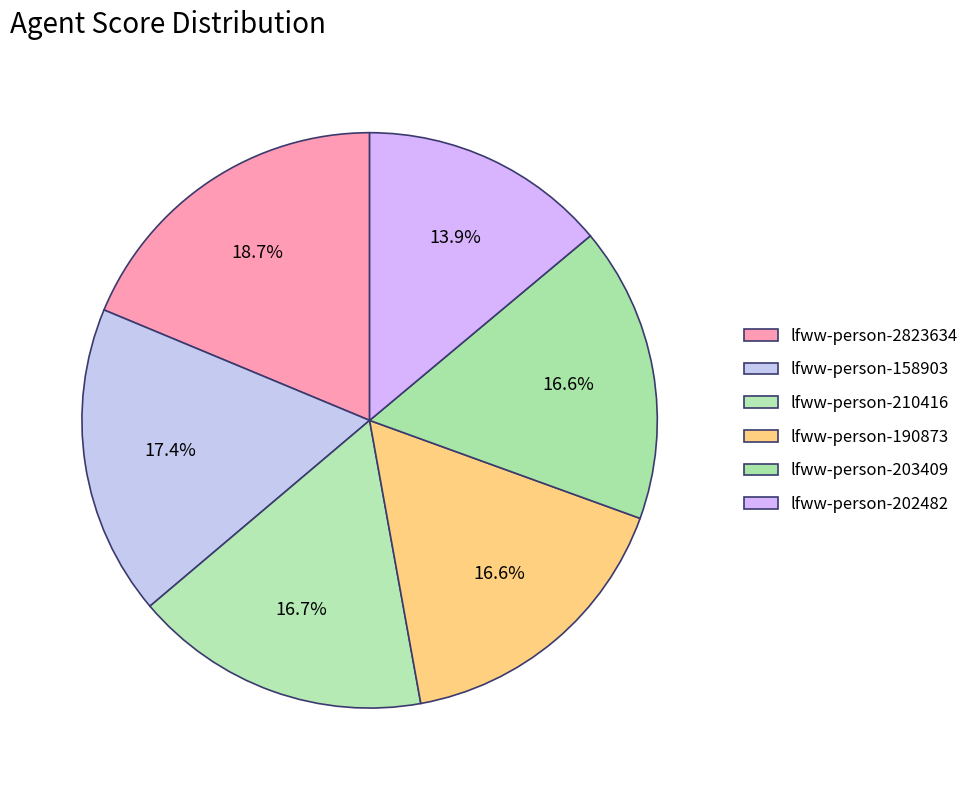

To the nearest percent, what is the combined percentage of lfww-person-210416 and lfww-person-202482?

31%